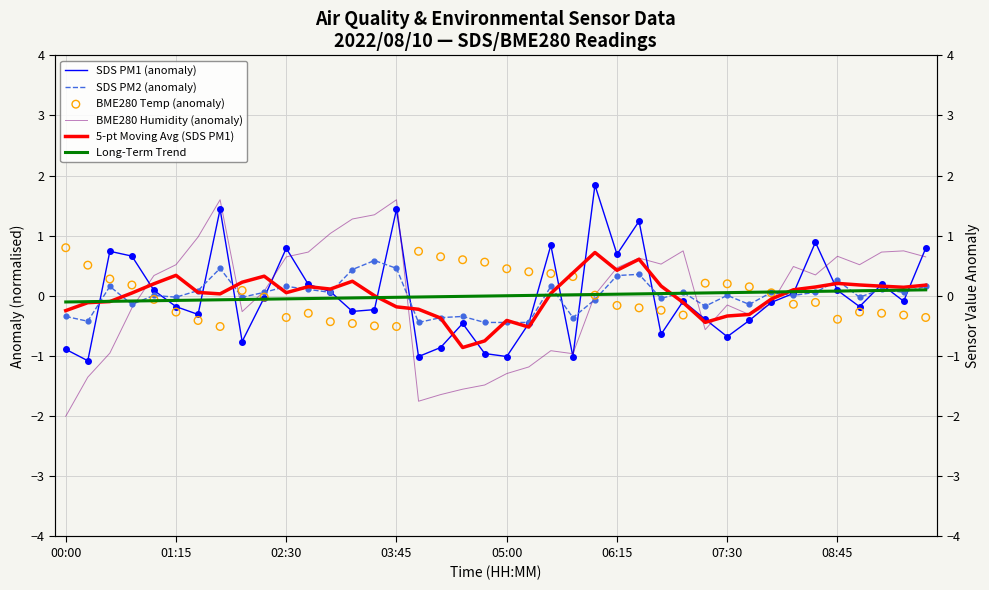

What is the total value across all series at 17?

-2.6